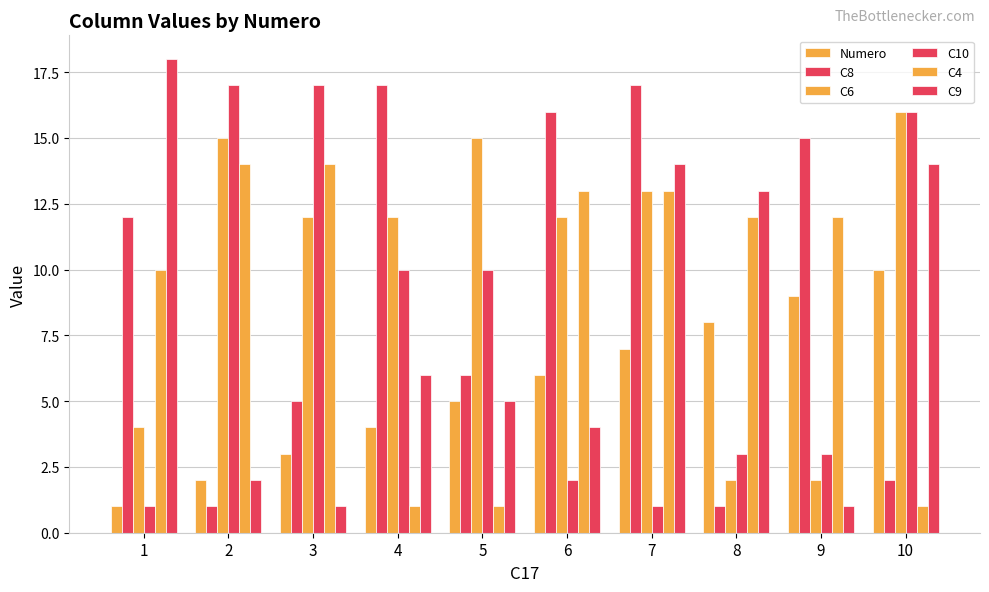

Count the number of data series in this chart.

6